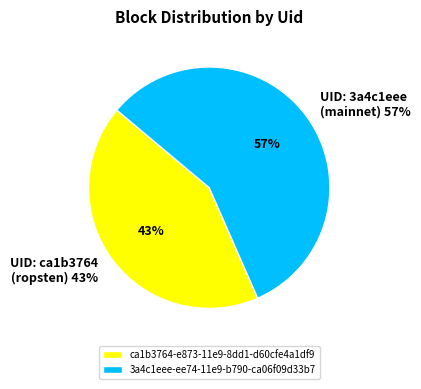

Is ca1b3764-e873-11e9-8dd1-d60cfe4a1df9 the majority of the pie?

No